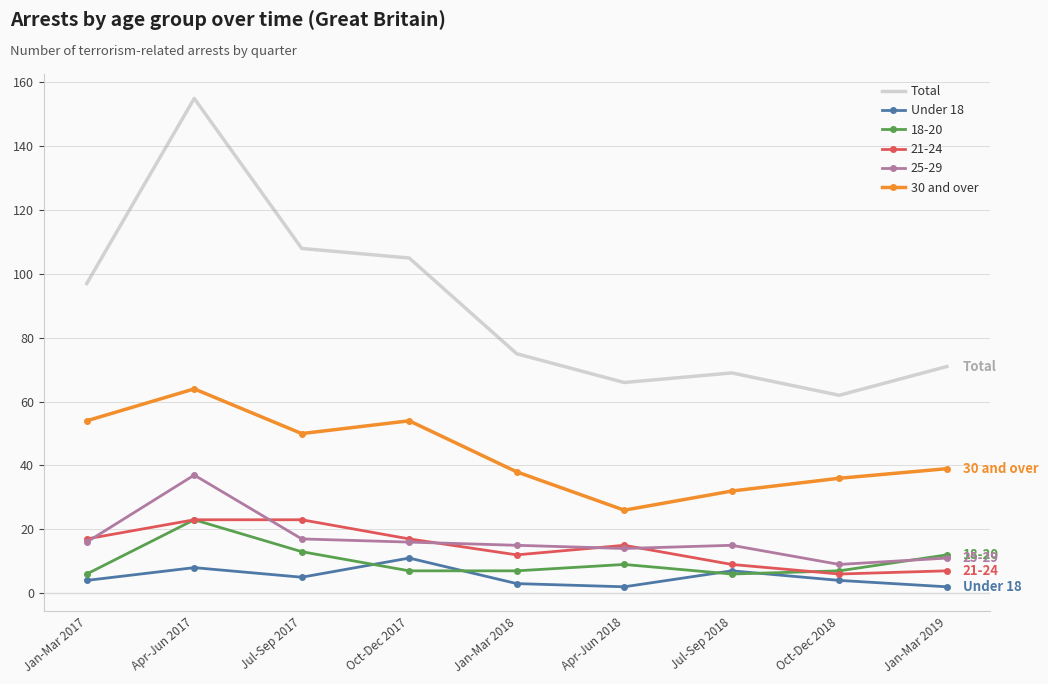

What is the sum of all Total values?

808